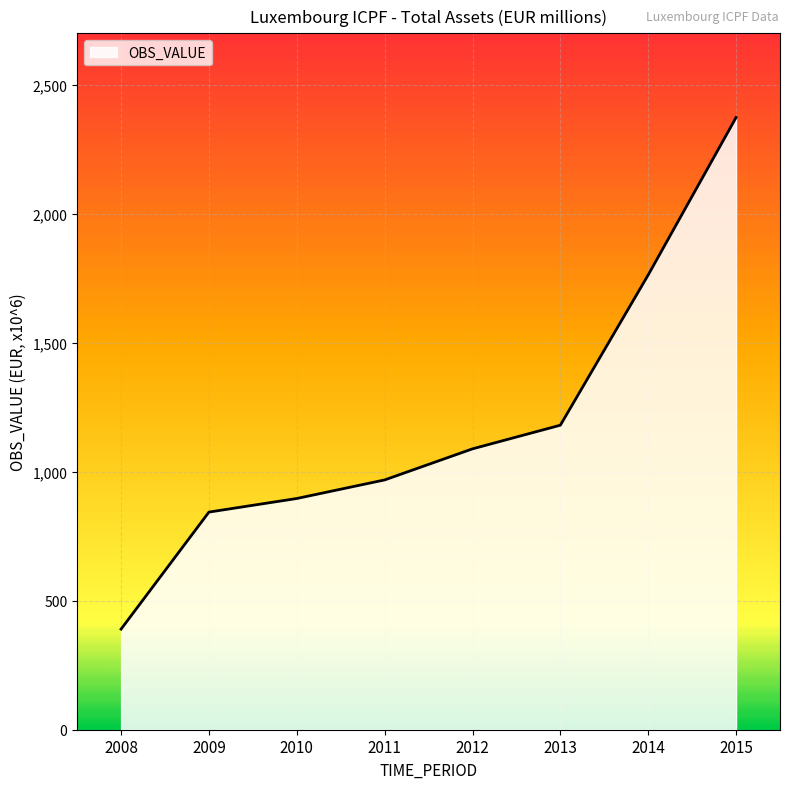

The chart shows a value of 1725.2 at 2011. True or false?

False